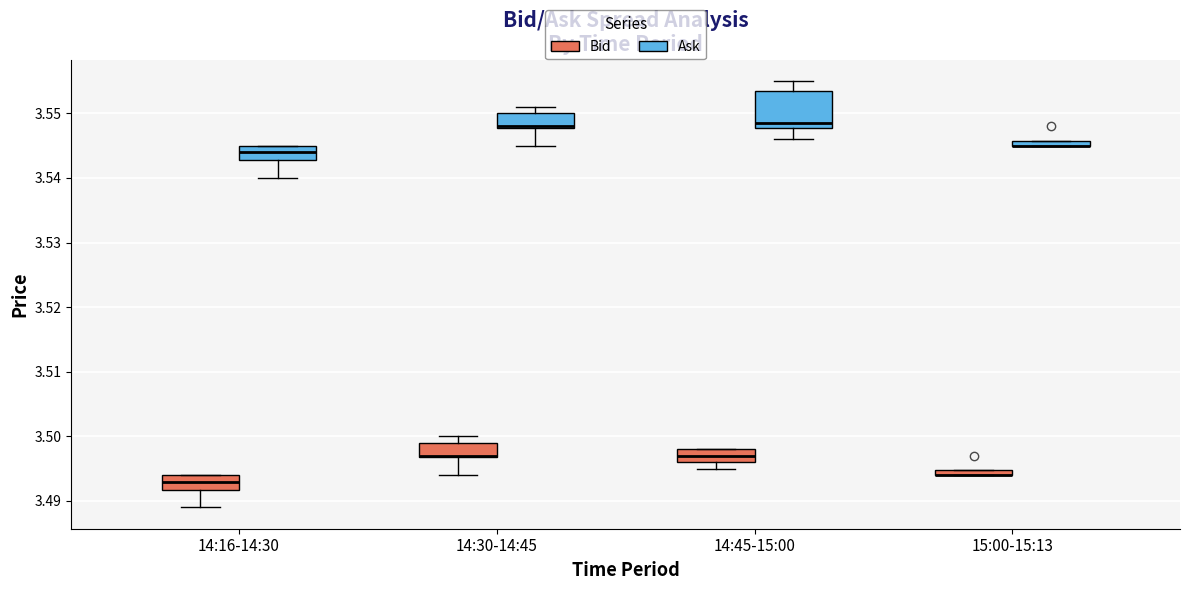

Which box is the tallest, from its lower edge to its upper edge?

14:45-15:00 (Ask)